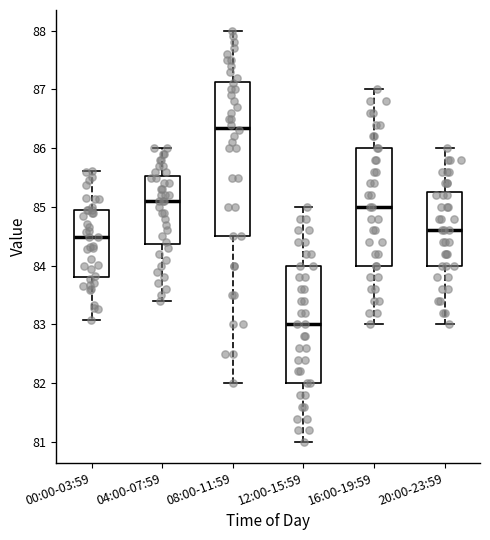

Reading left to right, transcribe this box plot: for each box, give where its median line is, the range the box spans, and where its two whiskers end, as read against the y-axis. The values are not printed on the chart, so give them approximately, as read against the axis.

00:00-03:59: median 84.5, box 83.8 to 85.0, whiskers 83.1 to 85.6
04:00-07:59: median 85.1, box 84.4 to 85.5, whiskers 83.4 to 86.0
08:00-11:59: median 86.4, box 84.5 to 87.1, whiskers 82.0 to 88.0
12:00-15:59: median 83.0, box 82.0 to 84.0, whiskers 81.0 to 85.0
16:00-19:59: median 85.0, box 84.0 to 86.0, whiskers 83.0 to 87.0
20:00-23:59: median 84.6, box 84.0 to 85.3, whiskers 83.0 to 86.0